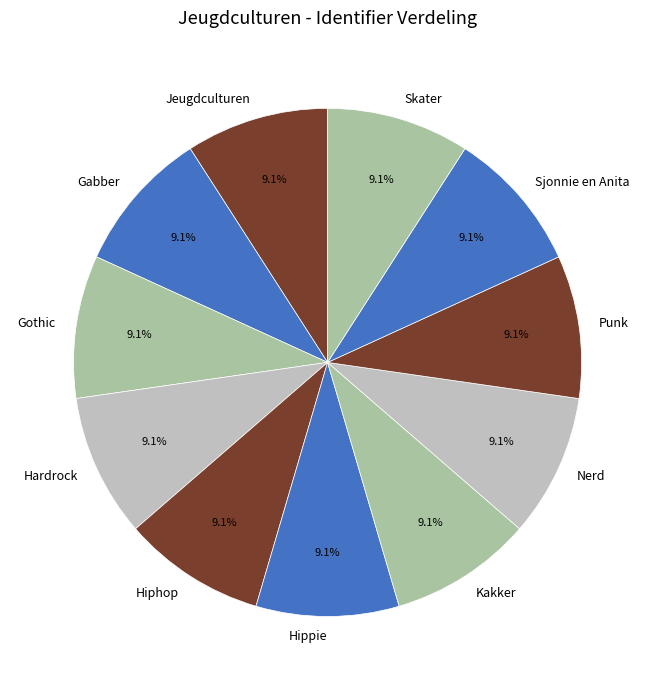

Combined, do Gabber and Punk account for over 50%?

No